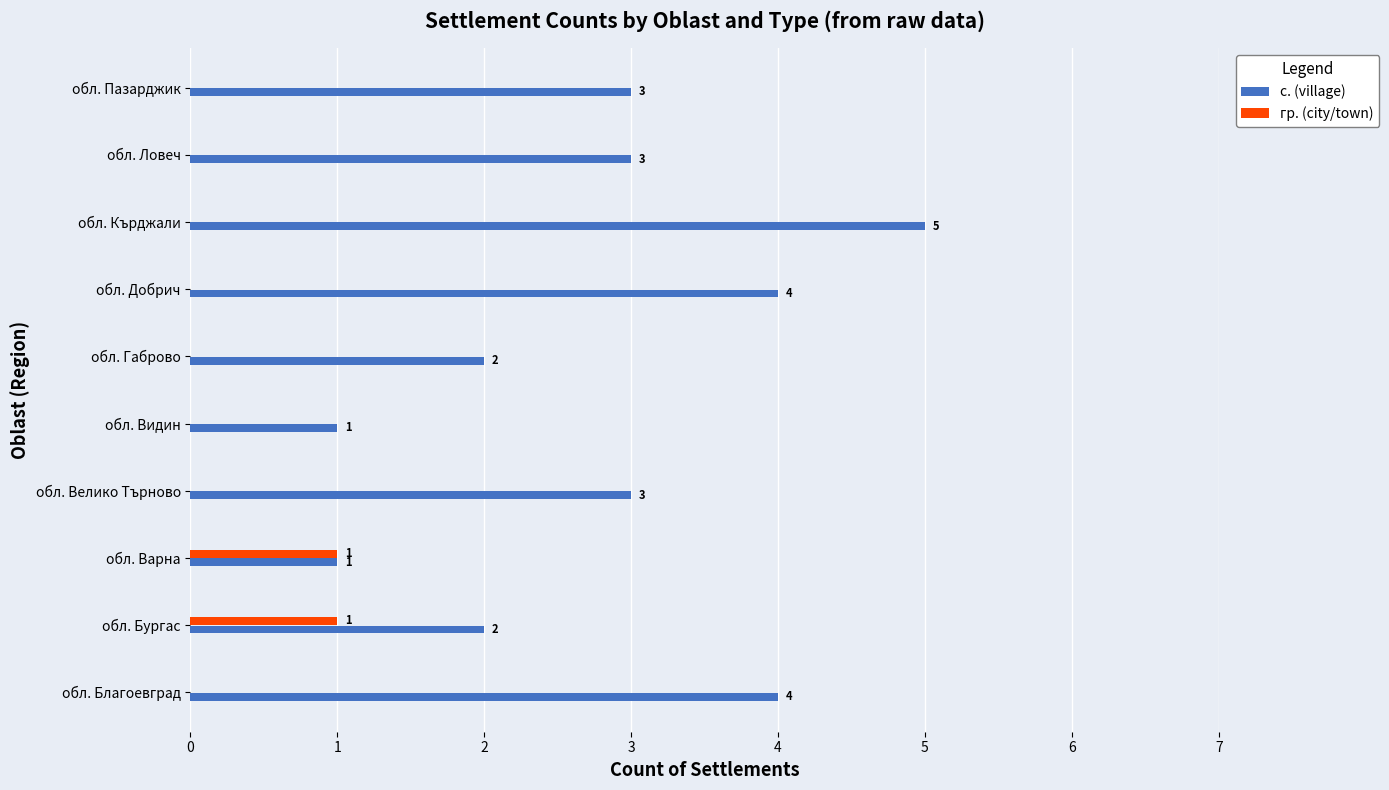

Is it true that с. (village) equals 4 at обл. Благоевград?

True